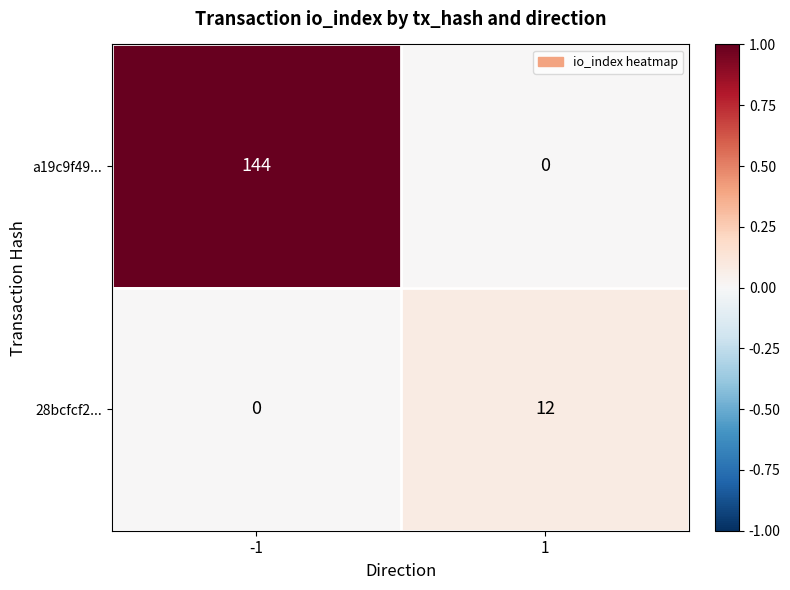

At 1, list the series in order from largest to smallest.

28bcfcf2..., a19c9f49...